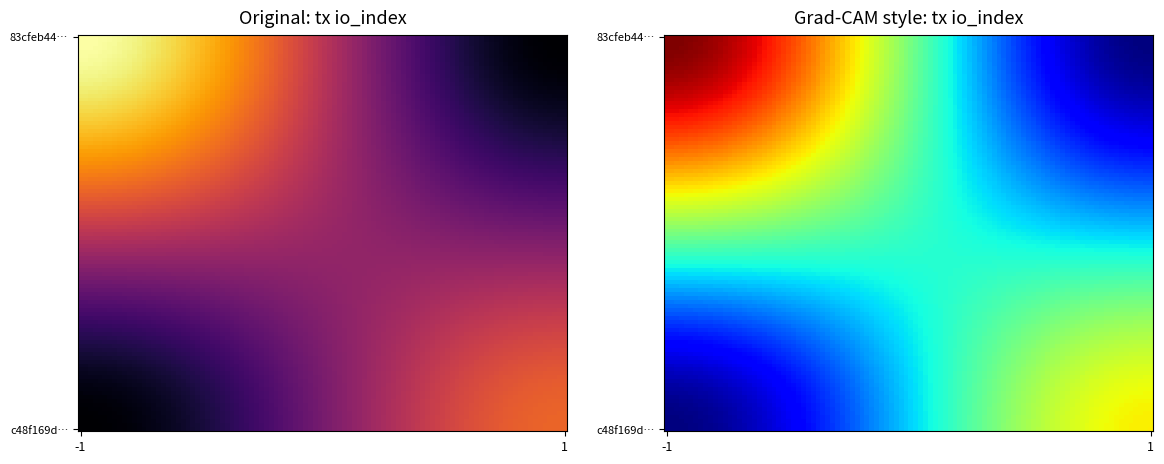

How many values in the 83cfeb44b54dd3963966754e11bbe1aa059a3a0 series are below 64?

1